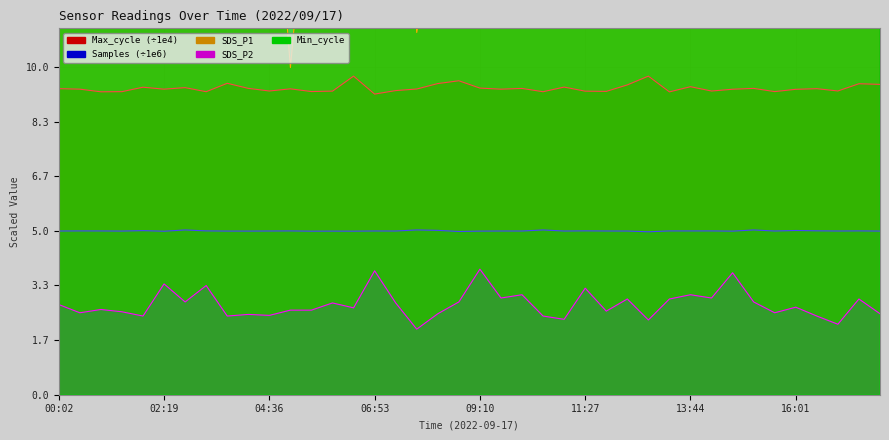

At which label does Min_cycle reach its peak?

00:02